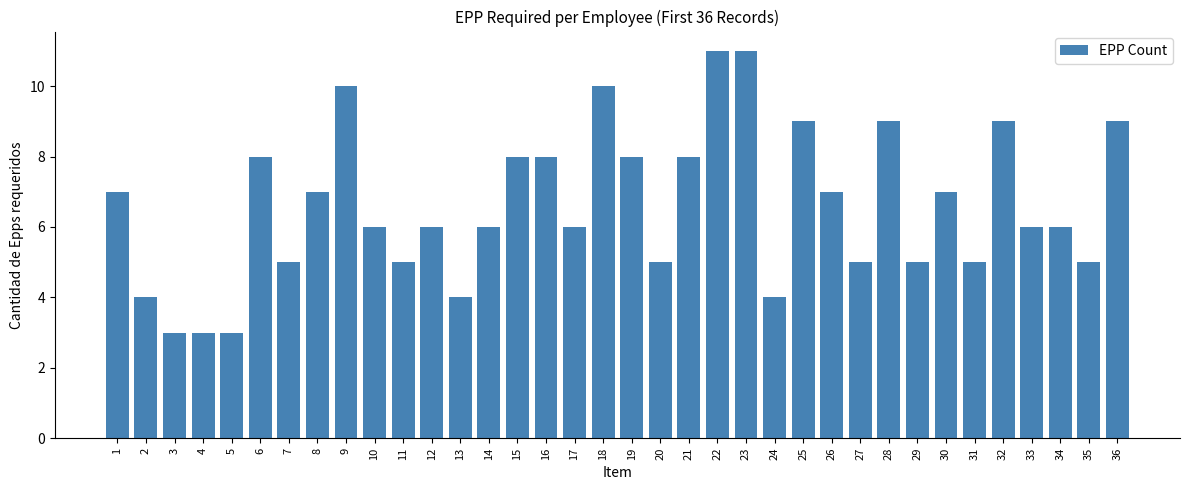

Read the value at 16.

8